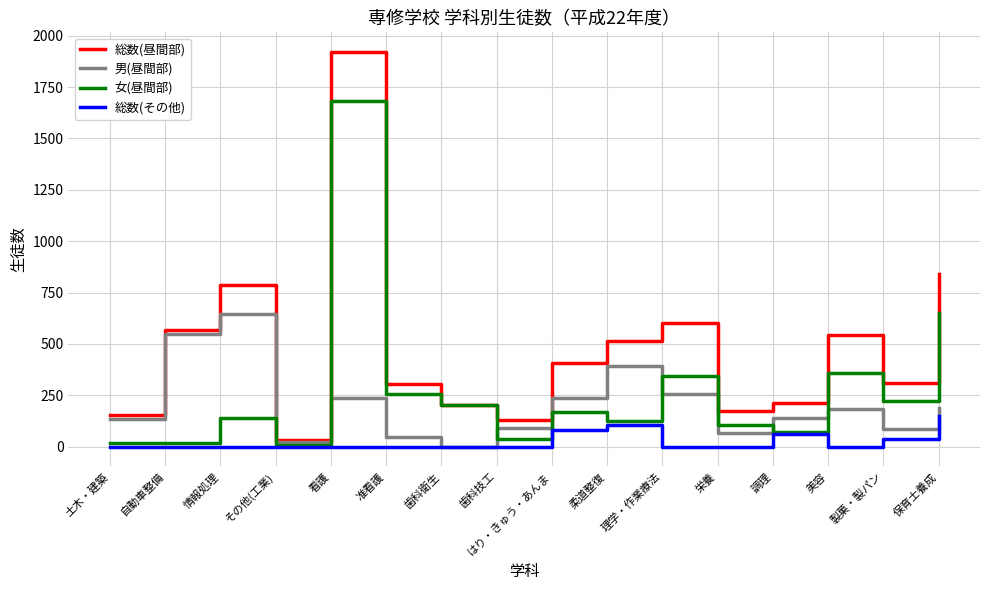

Where does the 男(昼間部) series first go above 184?

自動車整備